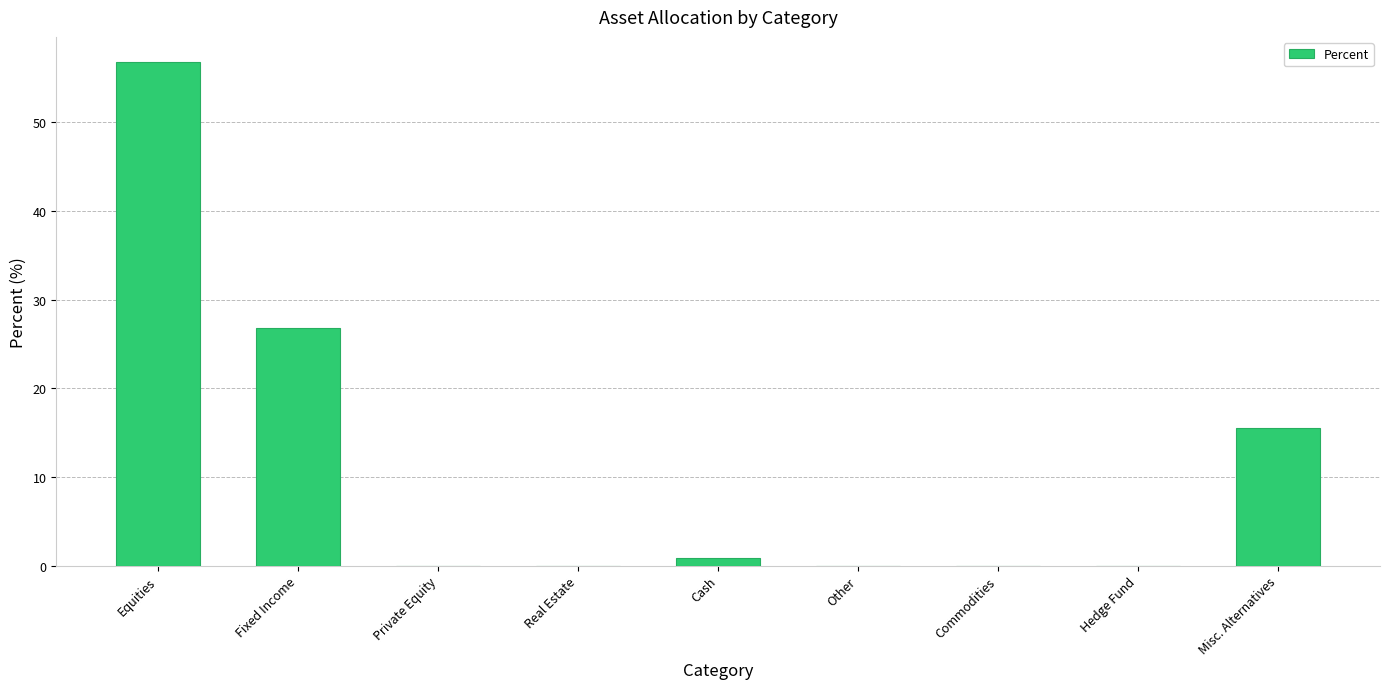

Reading left to right, transcribe all the data shown in this chart.

Equities=56.8	Fixed Income=26.8	Private Equity=0.0	Real Estate=0.0	Cash=0.9	Other=0.0	Commodities=0.0	Hedge Fund=0.0	Misc. Alternatives=15.5